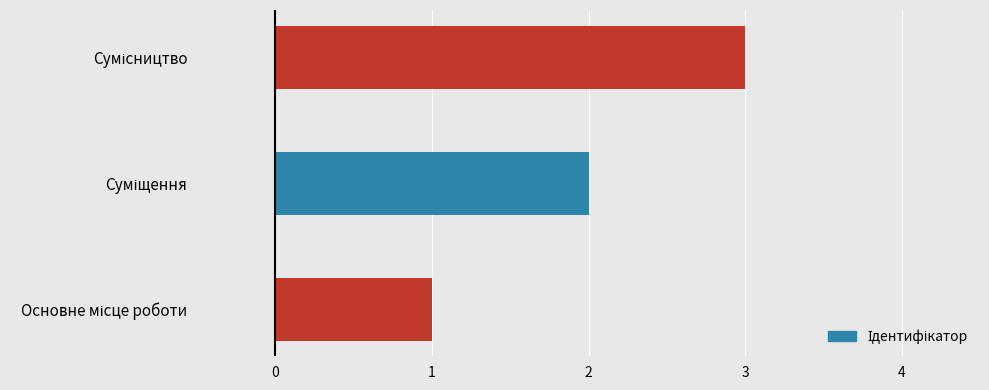

What is the sum of all values?

6